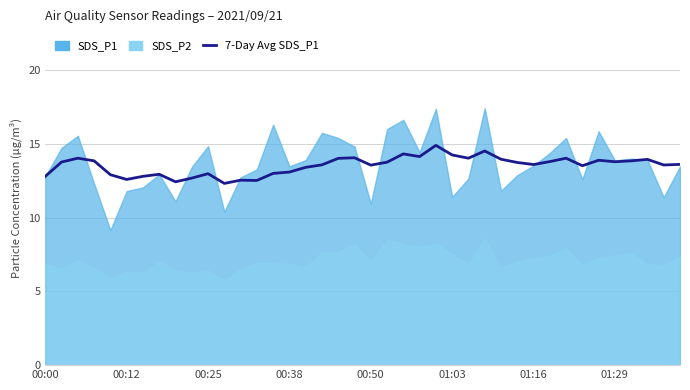

How many lines are shown in the chart?

1